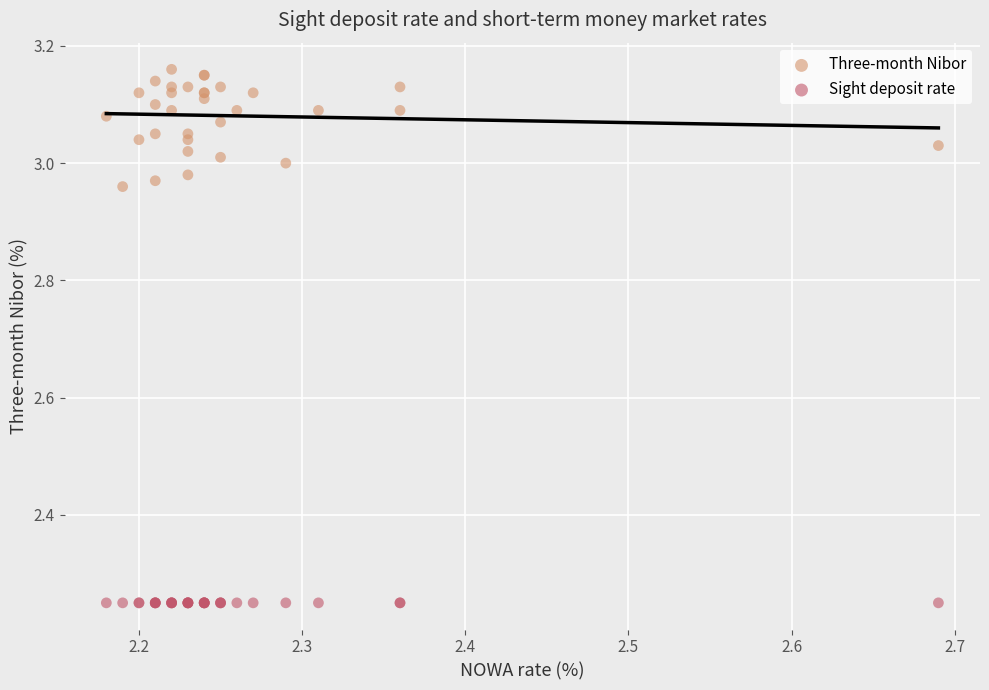

Which series contains the highest Y value?

Three-month Nibor